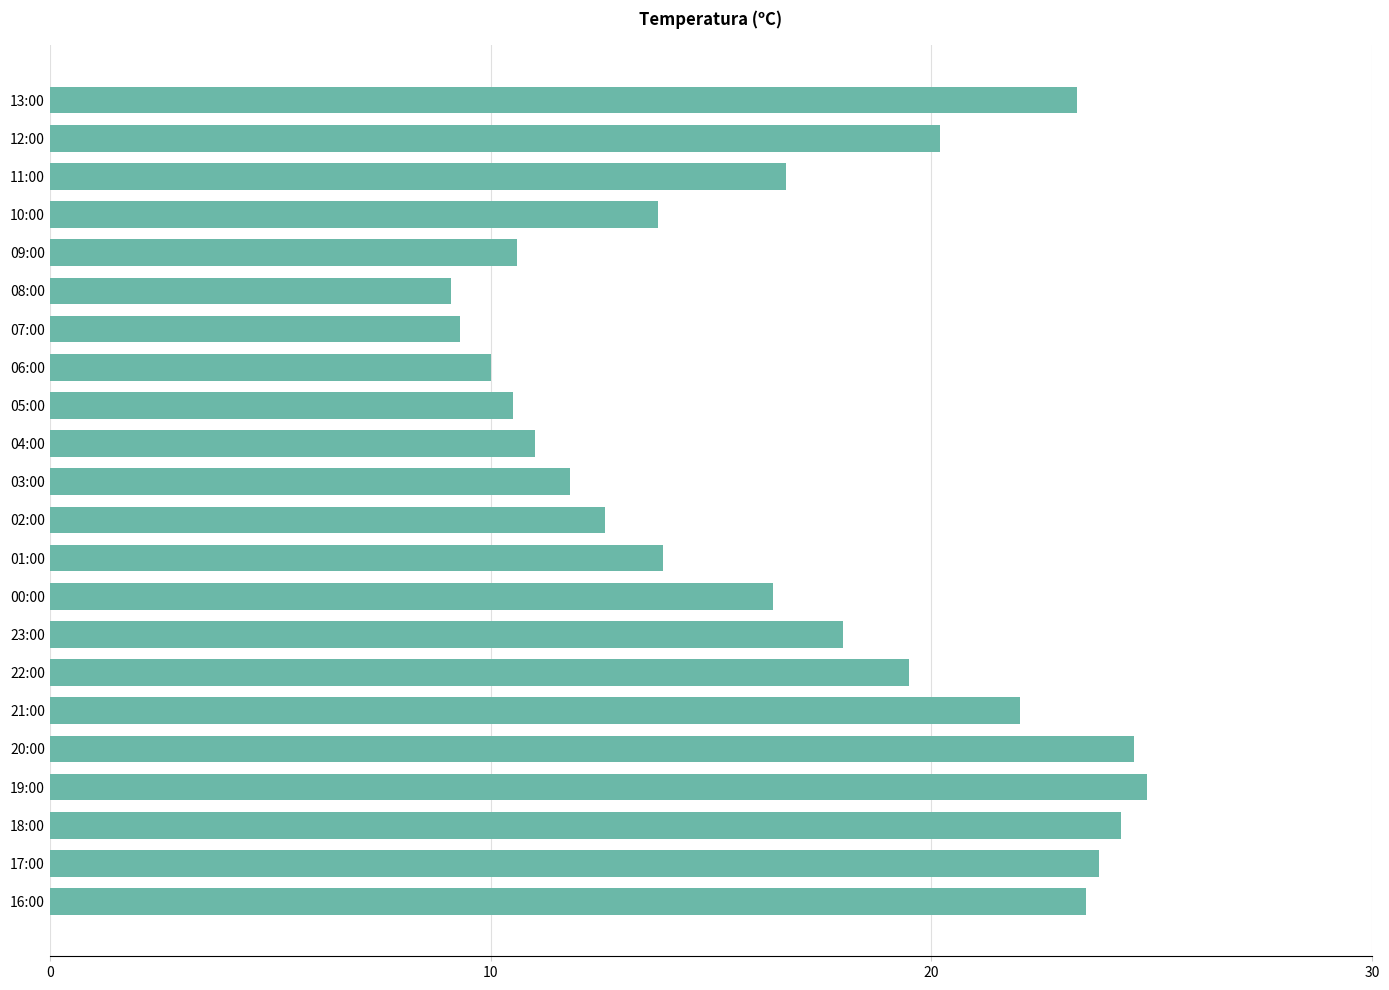

At which label is the value closest to 17?

11:00